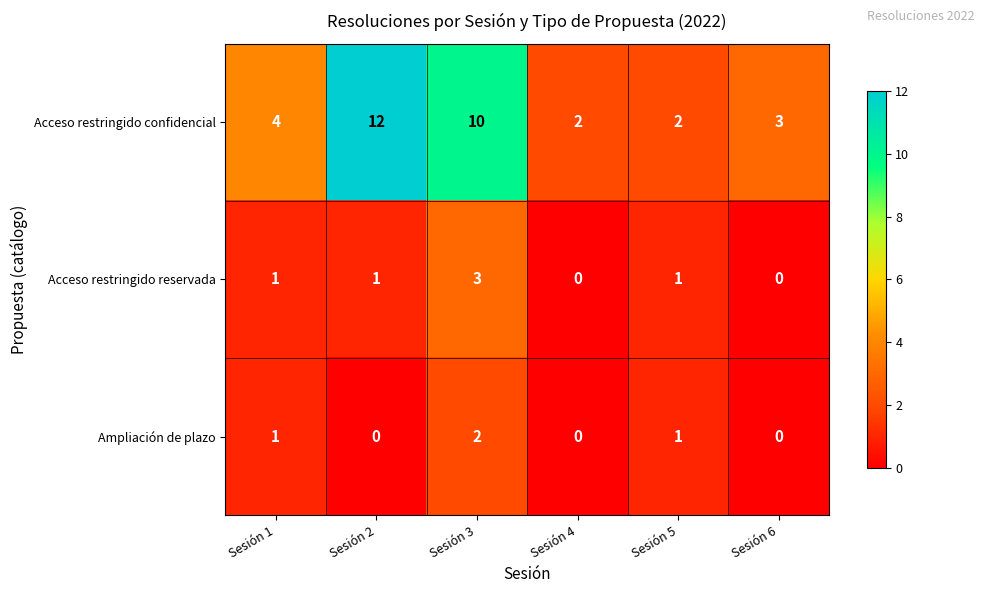

Rank the series by their maximum value, from lowest to highest.

Ampliación de plazo, Acceso restringido reservada, Acceso restringido confidencial